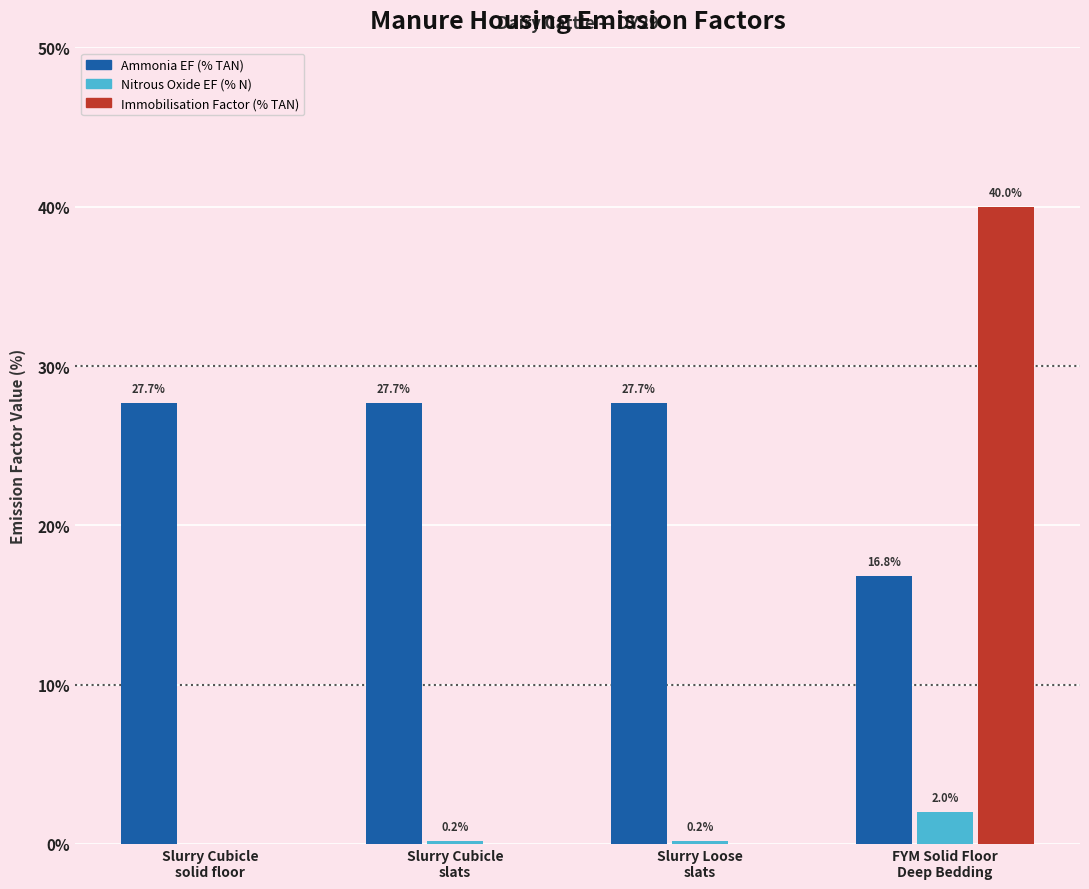

Count the number of data series in this chart.

3